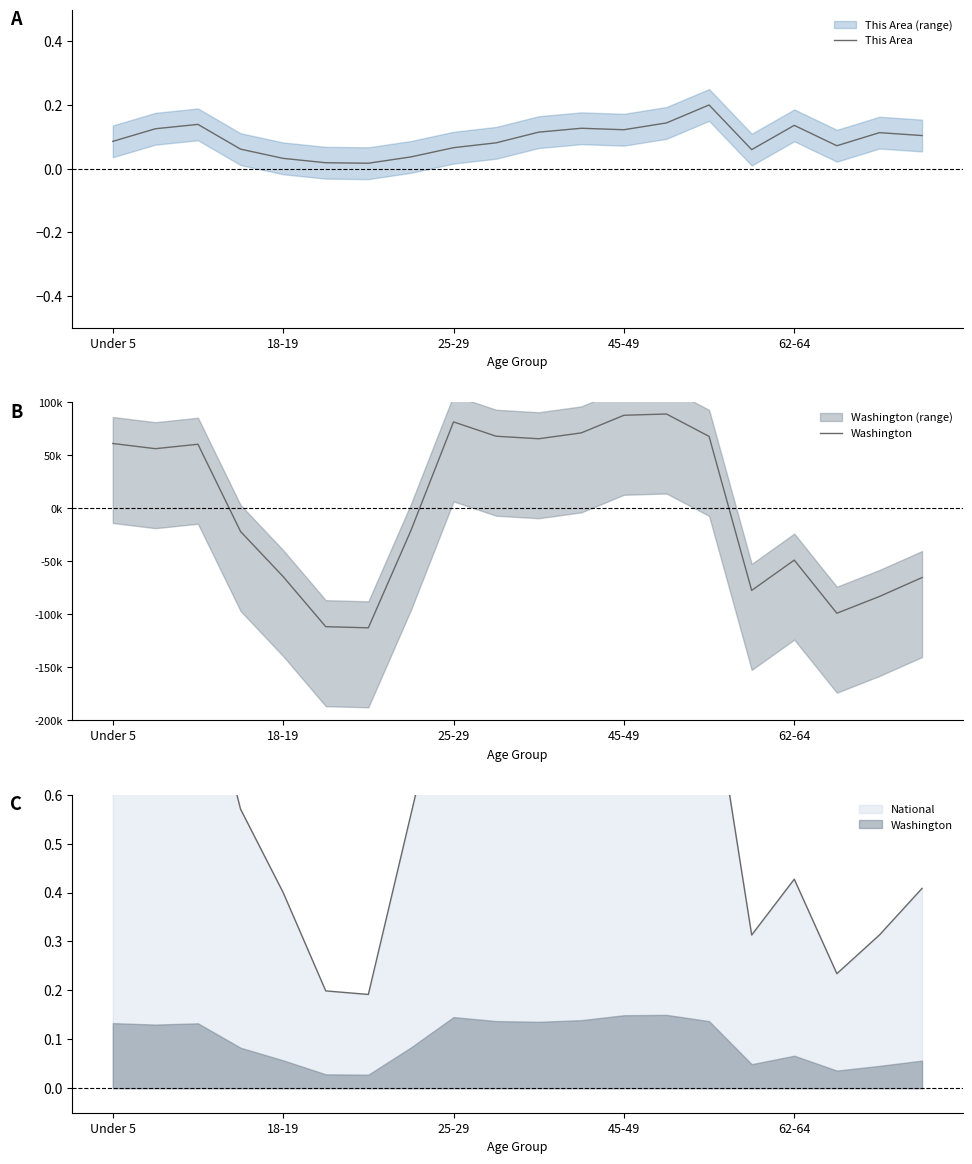

What is the label of the 1st point from the left?

Under 5